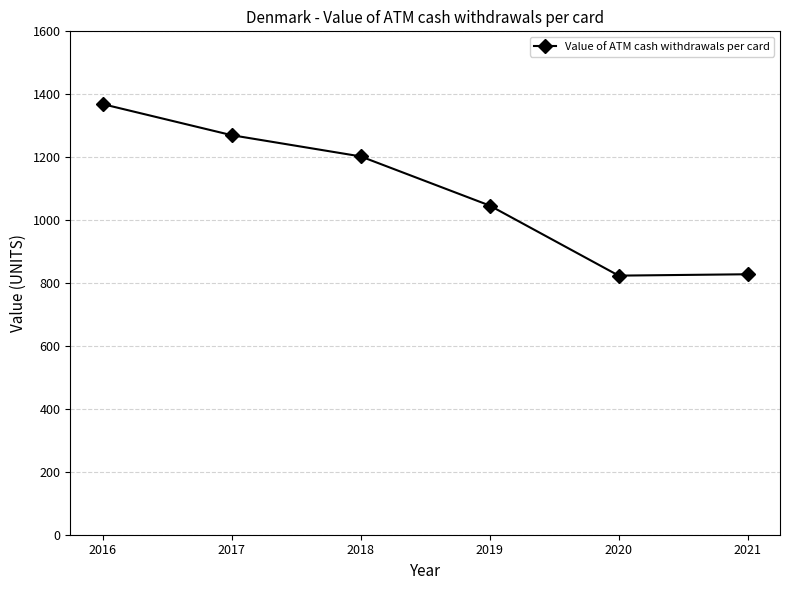

What is the value of the 1st point from the left?

1368.8